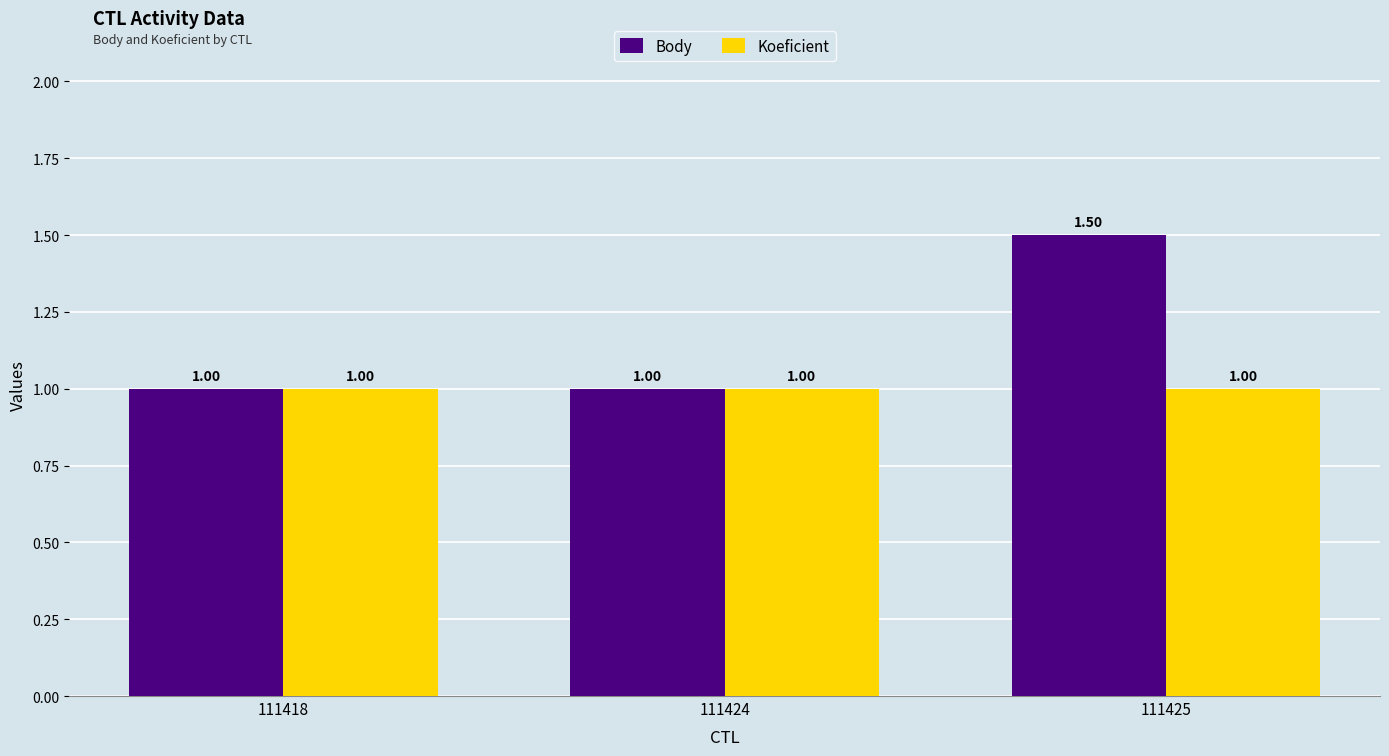

At which category is the sum across all series the highest?

111425